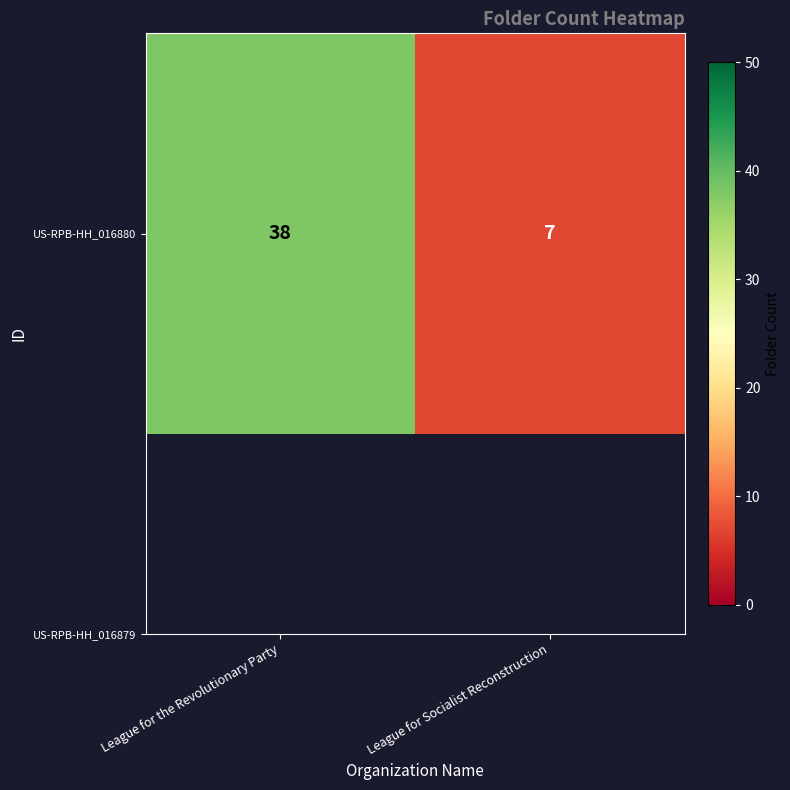

What is the difference between the values at League for Socialist Reconstruction and League for the Revolutionary Party?

31